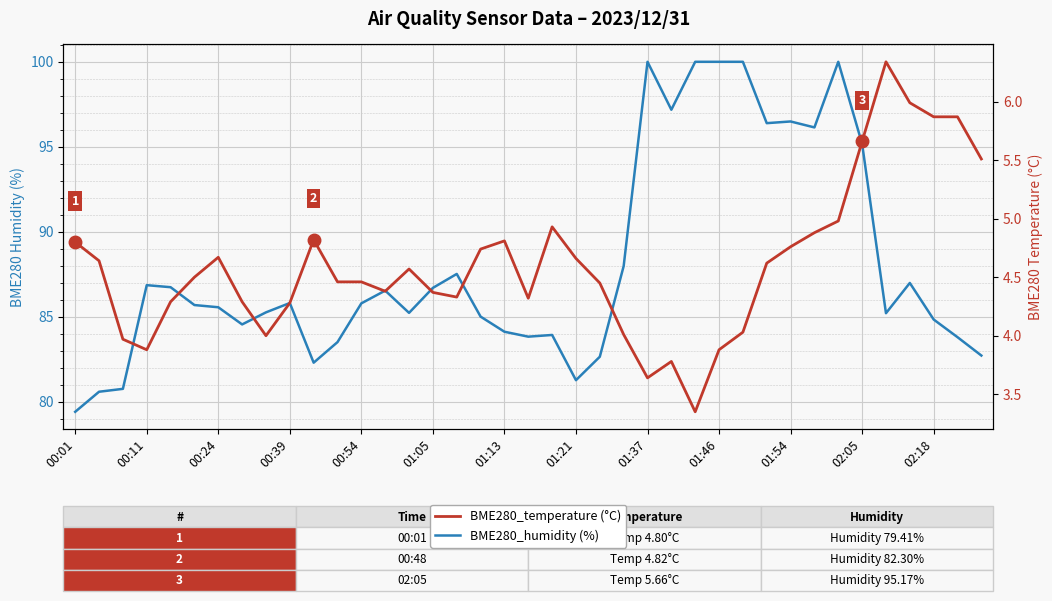

At 02:05, list the series in order from smallest to largest.

BME280_temperature (°C), BME280_humidity (%)